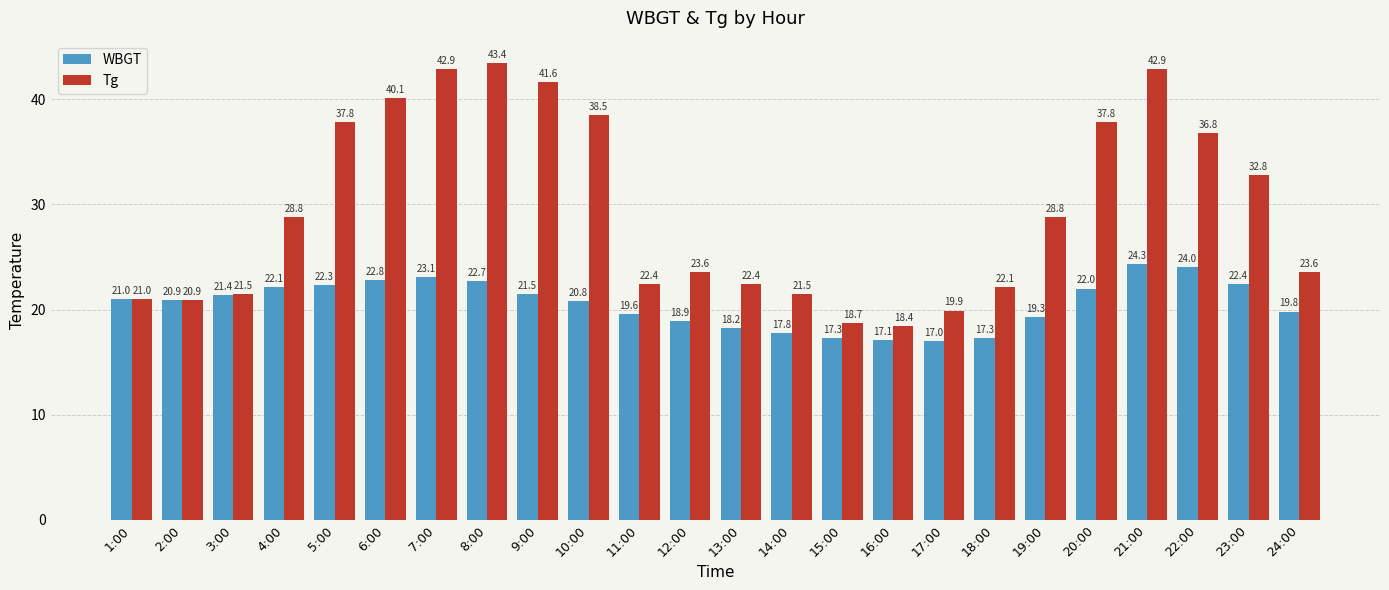

At which category does the chart reach its peak across all series?

8:00